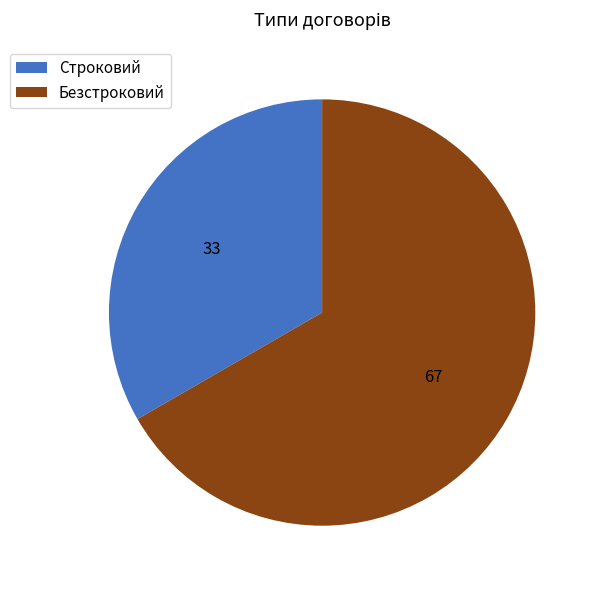

Does Безстроковий represent more than half of the total?

Yes